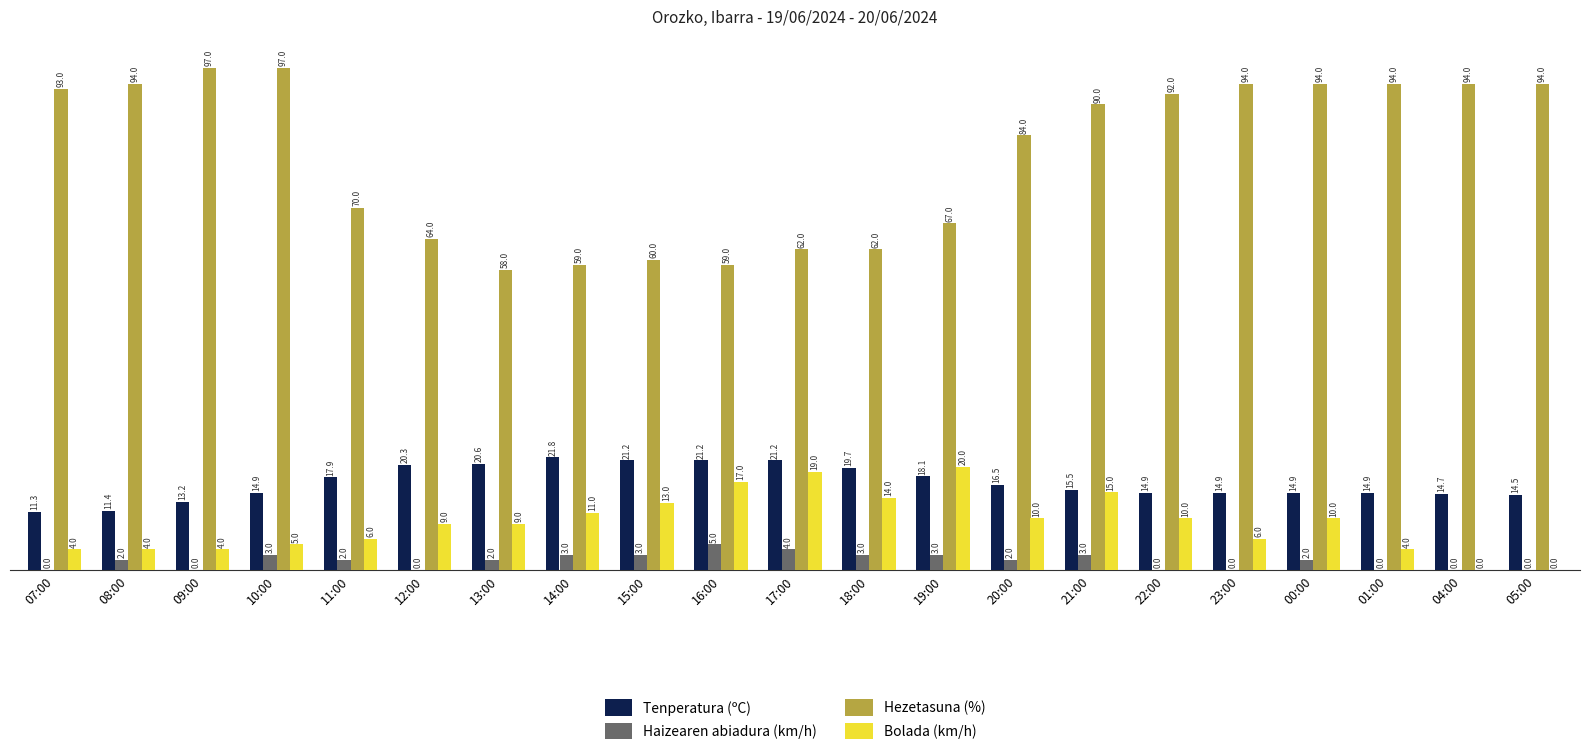

Does the chart contain stacked bars?

No